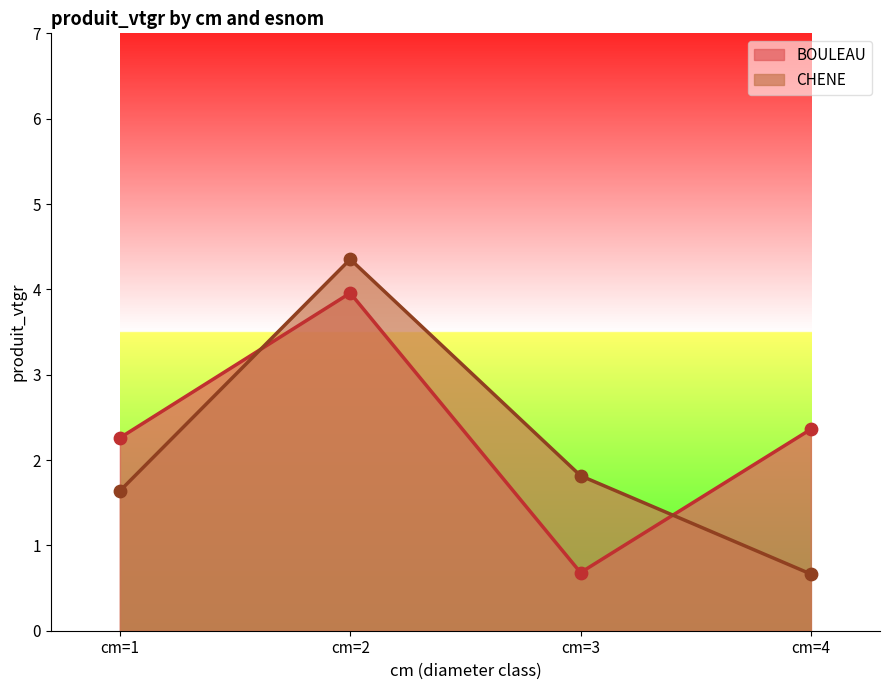

At how many categories does at least one series exceed 2?

3